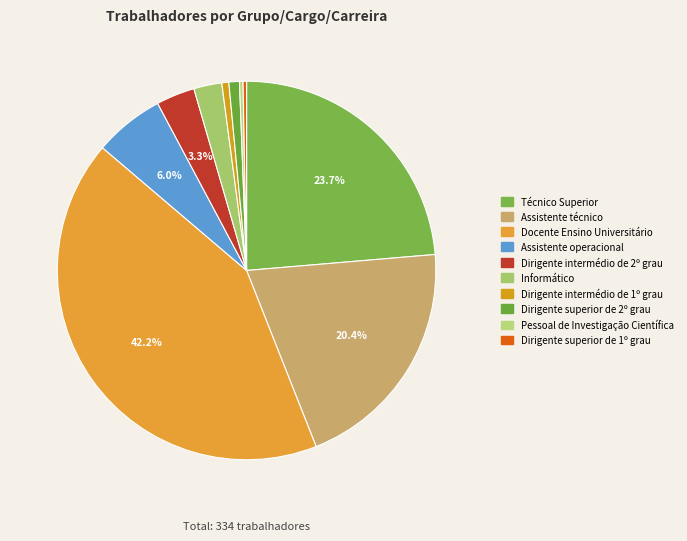

Is it true that Assistente técnico is 20% of the pie?

True